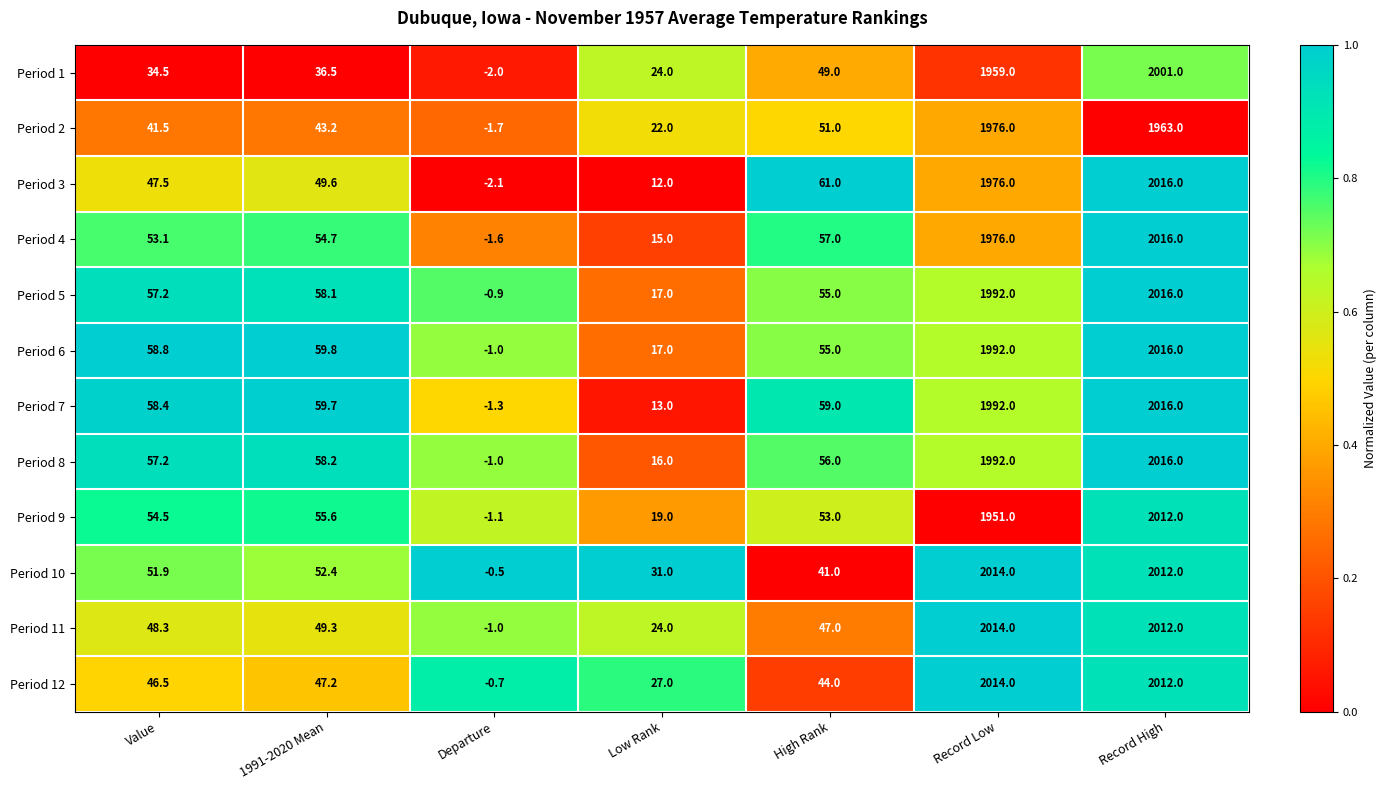

Rank the categories by Period 2 value from highest to lowest.

Record Low, Record High, High Rank, 1991-2020 Mean, Value, Low Rank, Departure